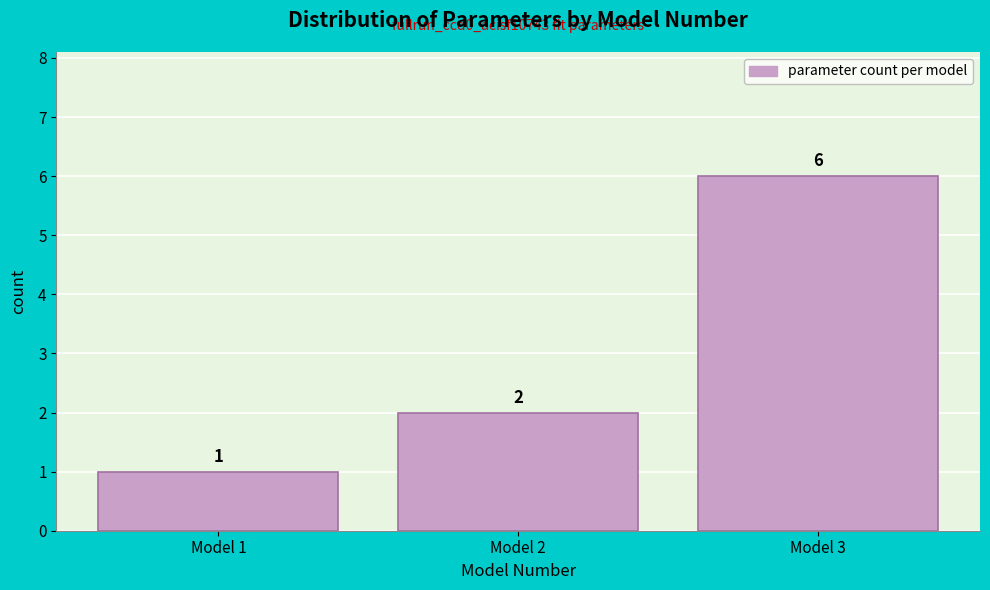

Reading left to right, transcribe this chart: for each bar, give the range it covers on the x-axis and its height.

0.5 to 1.5: 1
1.5 to 2.5: 2
2.5 to 3.5: 6